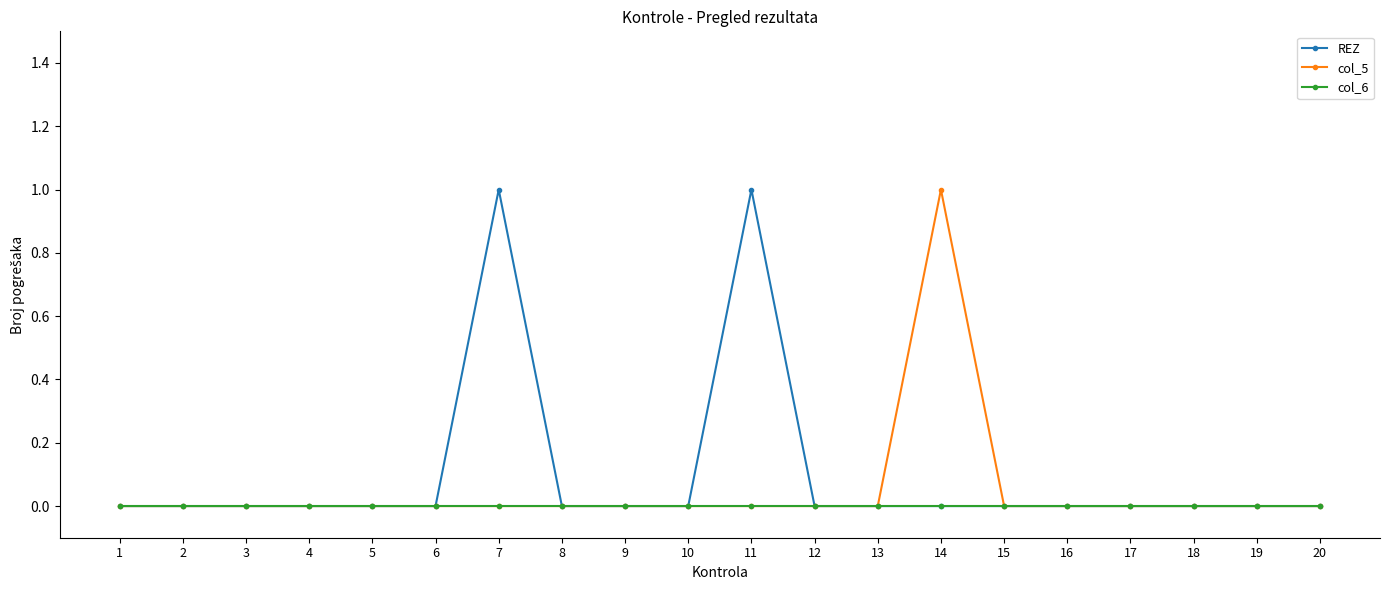

List the series in order of their overall mean, highest first.

REZ, col_5, col_6